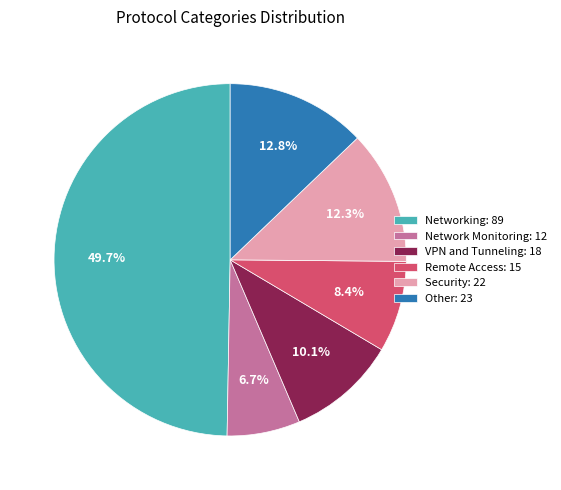

Combined, do VPN and Tunneling and Network Monitoring account for over 50%?

No